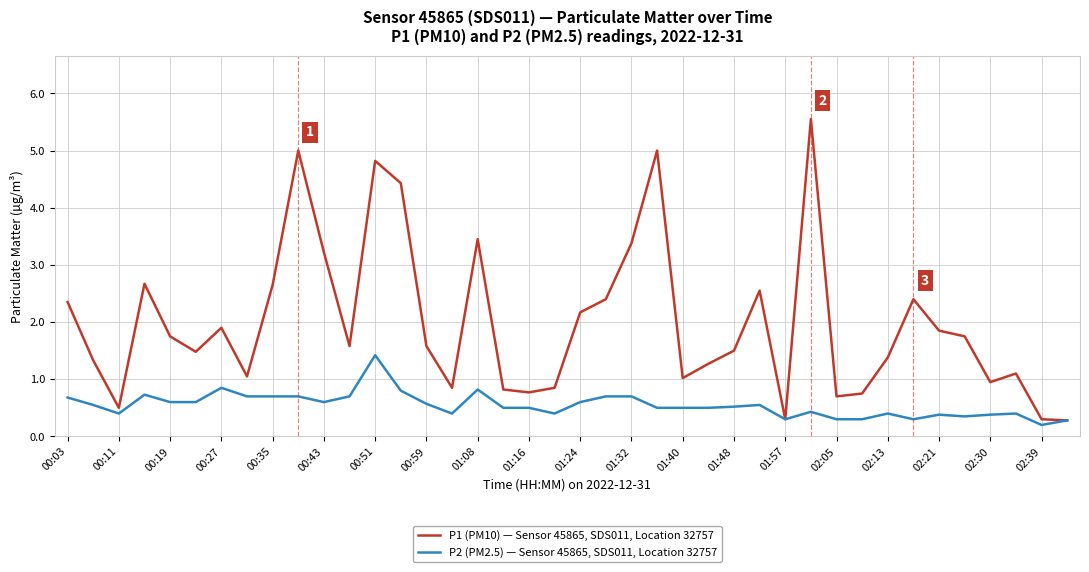

Rank the series by their average value, from lowest to highest.

P2 (PM2.5) — Sensor 45865, SDS011, Location 32757, P1 (PM10) — Sensor 45865, SDS011, Location 32757